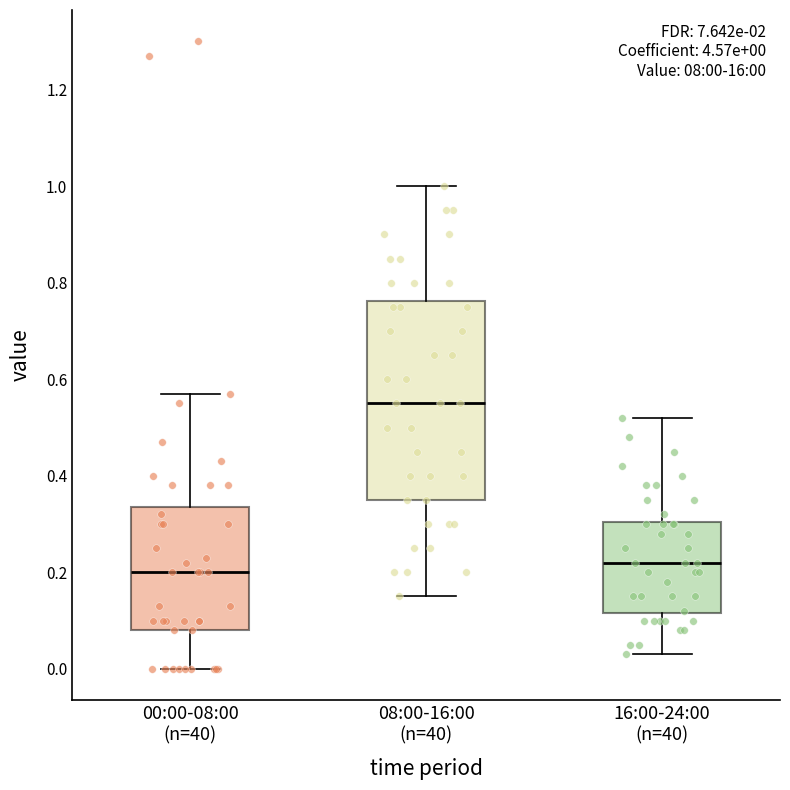

Comparing the boxes themselves (not the whiskers), which one is the tallest?

08:00-16:00 (n=40)